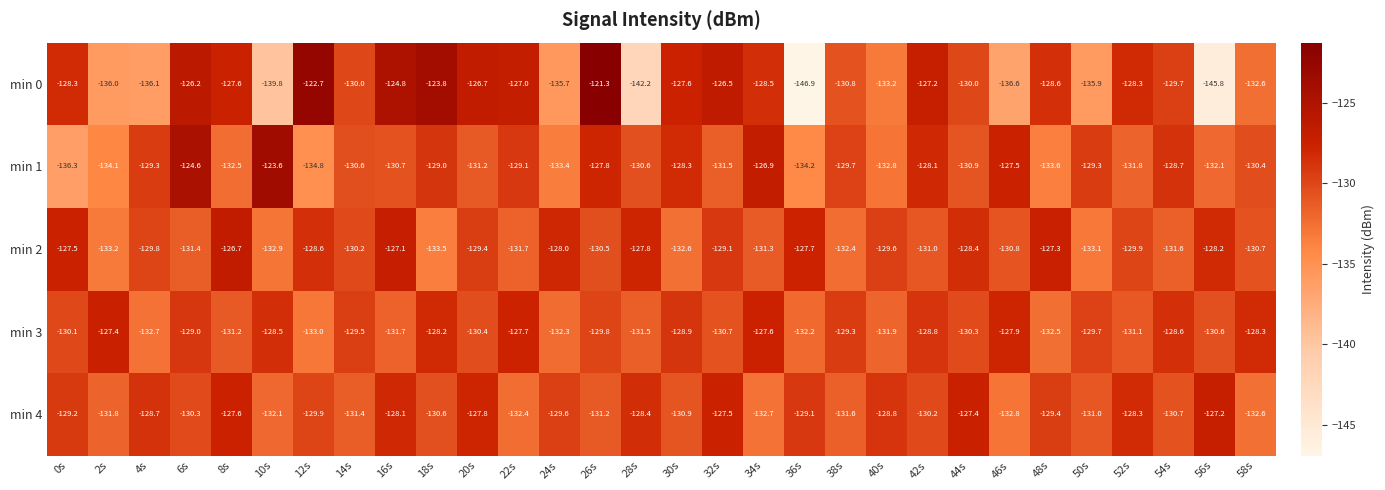

What is the total value across all series at 10s?

-656.9